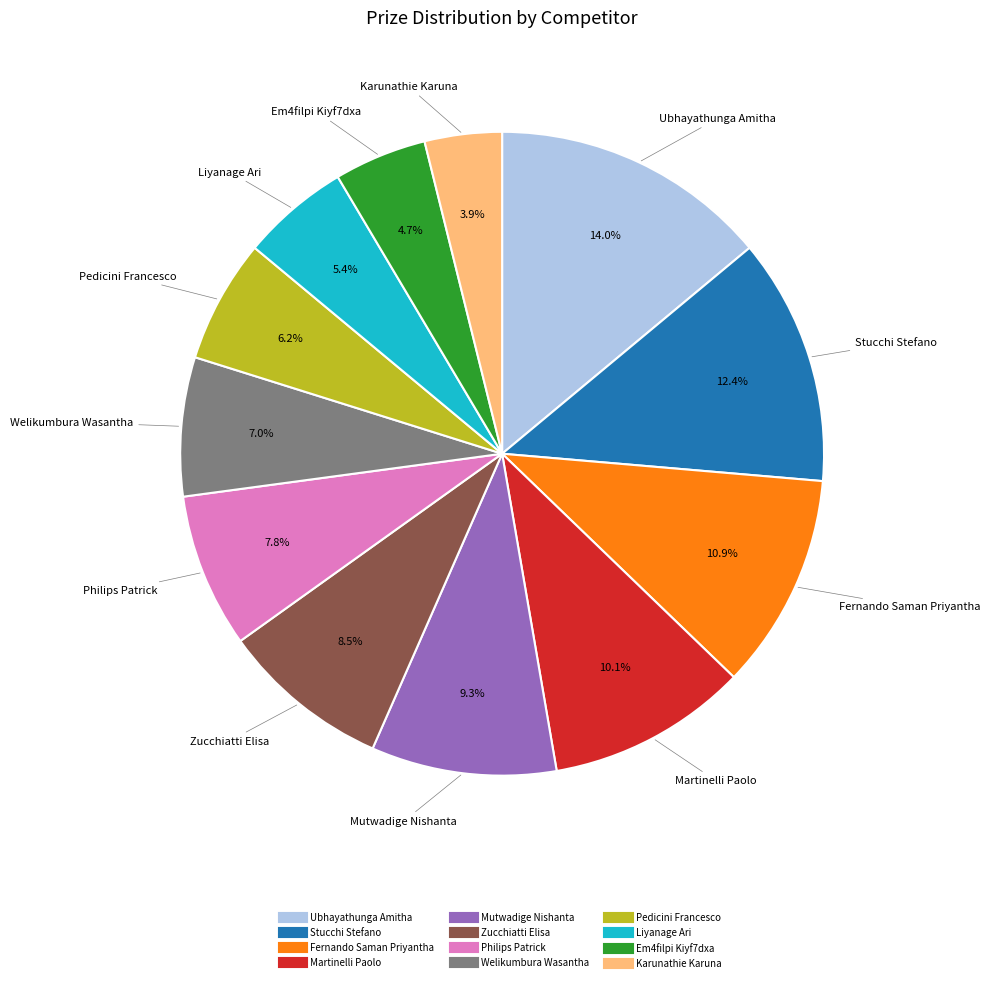

To the nearest percent, what is the combined percentage of Ubhayathunga Amitha and Fernando Saman Priyantha?

25%